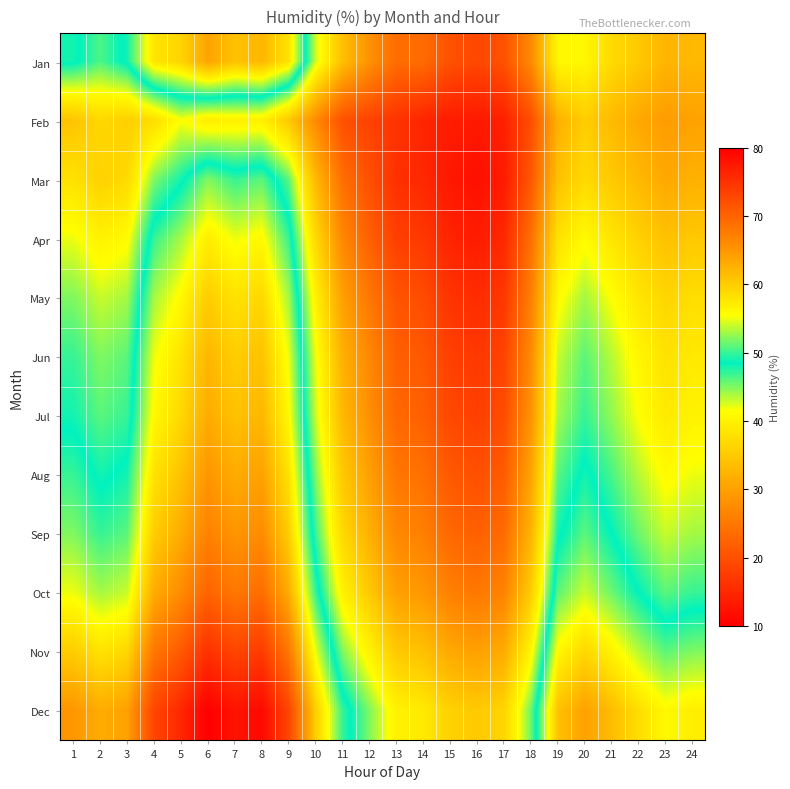

Reading left to right, what are all the values shown in this chart?

Jan: 1=49.0	2=46.4	3=49.0	4=57.8	5=59.3	6=63.8	7=61.0	8=62.0	9=58.0	10=42.9	11=33.8	12=28.3	13=23.6	14=23.5	15=20.1	16=19.0	17=20.2	18=27.3	19=40.8	20=40.7	21=37.1	22=35.0	23=32.5	24=33.0
Feb: 1=34.4	2=36.8	3=35.7	4=37.5	5=41.5	6=39.4	7=39.9	8=39.8	9=35.0	10=27.4	11=20.1	12=18.3	13=16.5	14=14.6	15=13.6	16=13.1	17=14.1	18=19.8	19=32.0	20=35.5	21=33.2	22=31.0	23=29.5	24=30.2
Mar: 1=38.0	2=36.0	3=37.0	4=45.0	5=48.0	6=52.0	7=50.0	8=51.0	9=46.0	10=33.0	11=24.0	12=20.0	13=16.0	14=15.0	15=13.0	16=12.0	17=13.5	18=21.0	19=34.0	20=37.0	21=35.0	22=33.0	23=31.0	24=32.0
Apr: 1=42.0	2=40.0	3=41.0	4=50.0	5=53.0	6=57.0	7=55.0	8=56.0	9=50.0	10=37.0	11=27.0	12=22.0	13=18.0	14=17.0	15=14.5	16=13.5	17=15.0	18=24.0	19=38.0	20=41.0	21=38.5	22=36.0	23=34.0	24=35.0
May: 1=45.0	2=43.0	3=44.0	4=53.0	5=56.0	6=60.0	7=58.0	8=59.0	9=53.0	10=40.0	11=30.0	12=25.0	13=20.5	14=19.5	15=16.5	16=15.5	17=17.0	18=26.0	19=41.0	20=44.0	21=41.5	22=38.5	23=36.5	24=37.5
Jun: 1=47.0	2=45.0	3=46.0	4=55.0	5=58.0	6=62.0	7=60.0	8=61.0	9=55.0	10=42.0	11=32.0	12=27.0	13=22.0	14=21.0	15=18.0	16=17.0	17=18.5	18=27.5	19=43.0	20=46.0	21=43.5	22=40.5	23=38.0	24=39.0
Jul: 1=48.0	2=46.0	3=47.0	4=56.0	5=59.0	6=63.0	7=61.0	8=62.0	9=56.0	10=43.0	11=33.0	12=28.0	13=23.0	14=22.0	15=19.0	16=18.0	17=19.5	18=28.5	19=44.0	20=47.0	21=44.5	22=41.5	23=39.0	24=40.0
Aug: 1=50.0	2=48.0	3=49.0	4=58.0	5=61.0	6=65.0	7=63.0	8=64.0	9=58.0	10=45.0	11=35.0	12=30.0	13=25.0	14=24.0	15=21.0	16=20.0	17=21.5	18=30.5	19=46.0	20=49.0	21=46.5	22=43.5	23=41.0	24=42.0
Sep: 1=52.0	2=50.0	3=51.0	4=60.0	5=63.0	6=67.0	7=65.0	8=66.0	9=60.0	10=47.0	11=37.0	12=32.0	13=27.0	14=26.0	15=23.0	16=22.0	17=23.5	18=32.5	19=48.0	20=51.0	21=48.5	22=45.5	23=43.0	24=44.0
Oct: 1=55.0	2=53.0	3=54.0	4=63.0	5=66.0	6=70.0	7=68.0	8=69.0	9=63.0	10=50.0	11=40.0	12=35.0	13=30.0	14=29.0	15=26.0	16=25.0	17=26.5	18=35.5	19=51.0	20=54.0	21=51.5	22=48.5	23=46.0	24=47.0
Nov: 1=60.0	2=58.0	3=59.0	4=68.0	5=71.0	6=75.0	7=73.0	8=74.0	9=68.0	10=55.0	11=45.0	12=40.0	13=35.0	14=34.0	15=31.0	16=30.0	17=31.5	18=40.5	19=56.0	20=59.0	21=56.5	22=53.5	23=51.0	24=52.0
Dec: 1=65.0	2=63.0	3=64.0	4=73.0	5=76.0	6=80.0	7=78.0	8=79.0	9=73.0	10=60.0	11=50.0	12=45.0	13=40.0	14=39.0	15=36.0	16=35.0	17=36.5	18=45.5	19=61.0	20=64.0	21=61.5	22=58.5	23=56.0	24=57.0